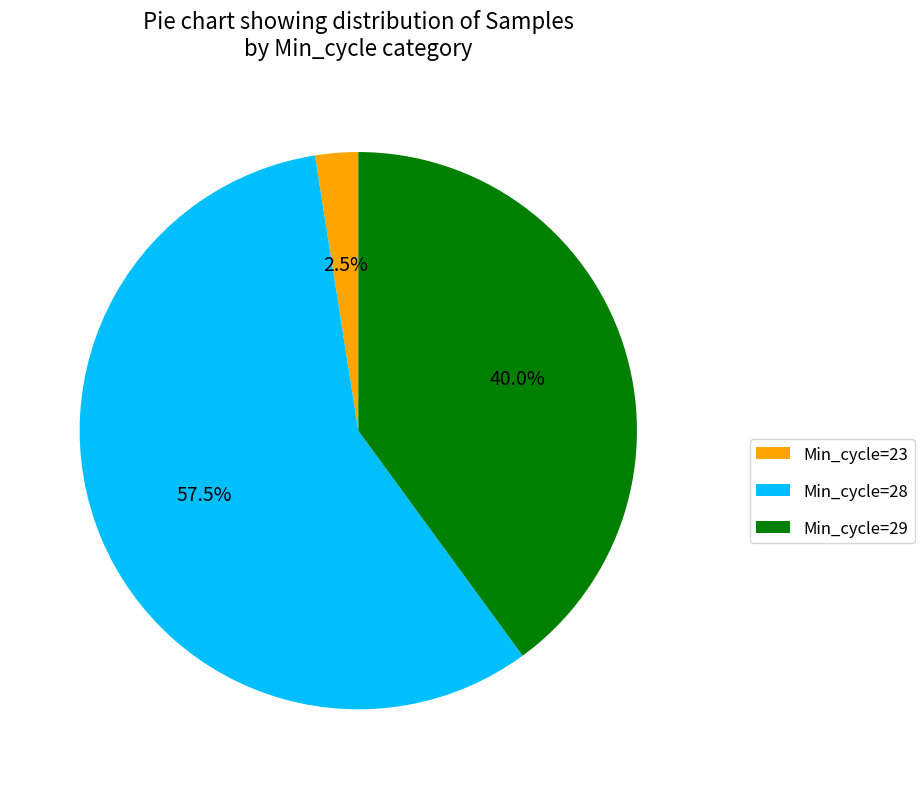

What is the total percentage of Min_cycle=23 and Min_cycle=29?

42.5%